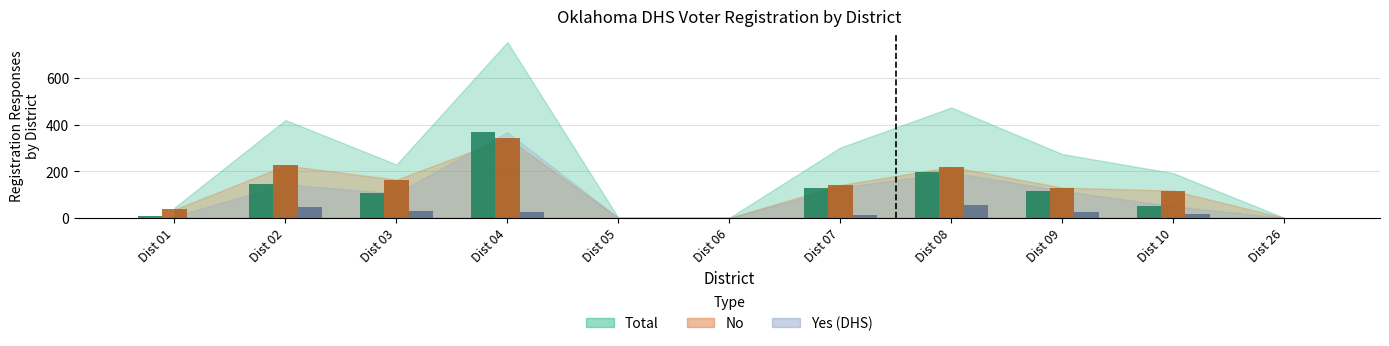

What is the maximum value shown in the chart?

368